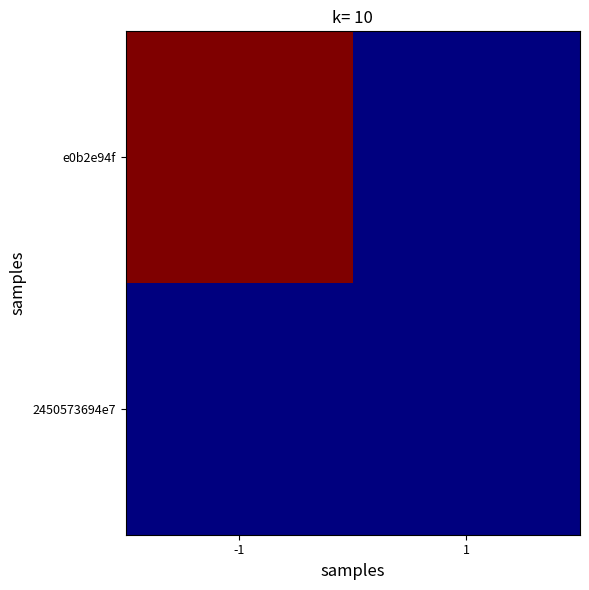

Rank the series by their average value, from highest to lowest.

e0b2e94f, 2450573694e7